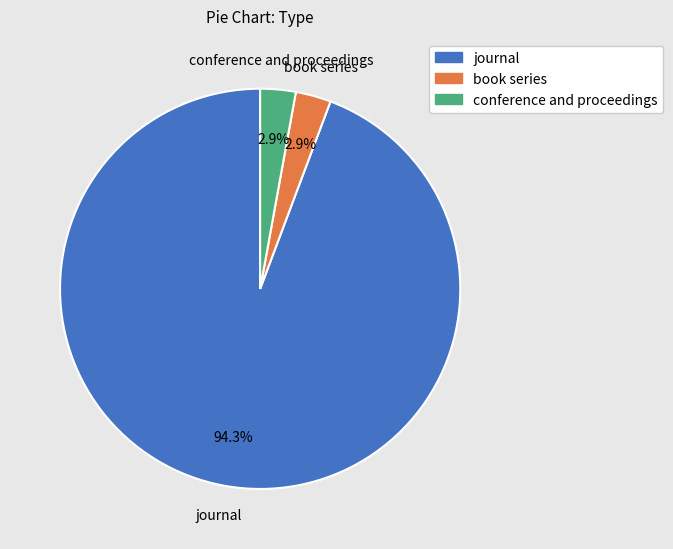

To the nearest percent, what is the combined percentage of journal and conference and proceedings?

97%